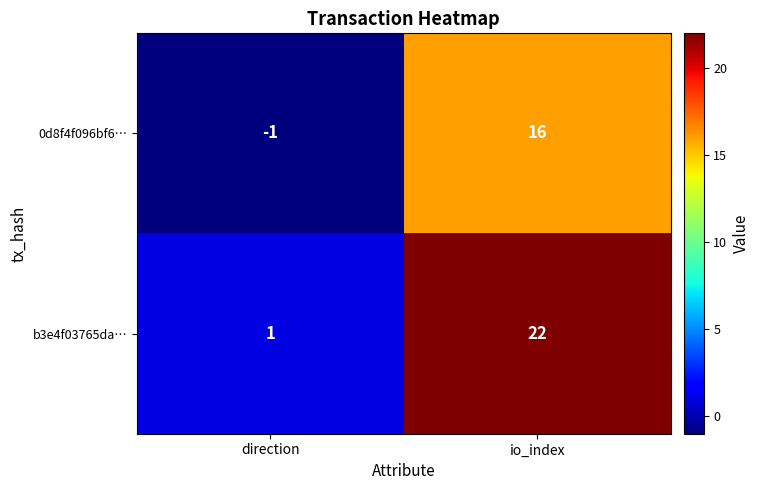

The value of b3e4f03765da… at direction is 1. True or false?

True